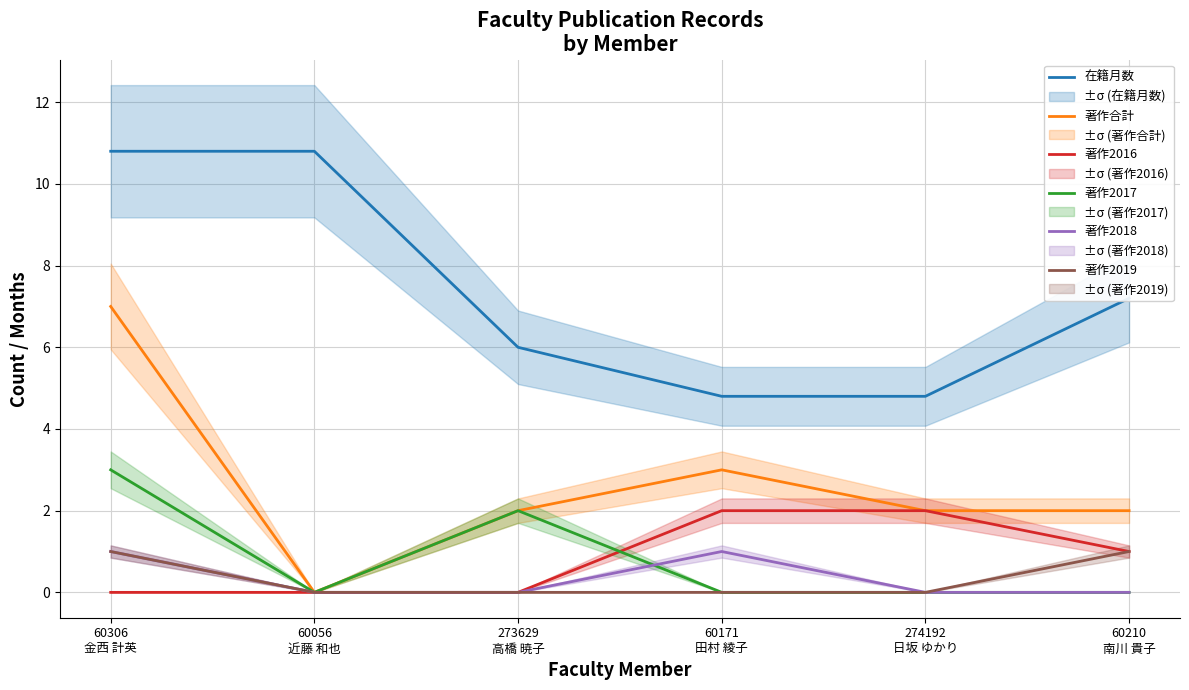

True or false: 在籍月数 has a value of 12.1 at 60210
南川 貴子.

False